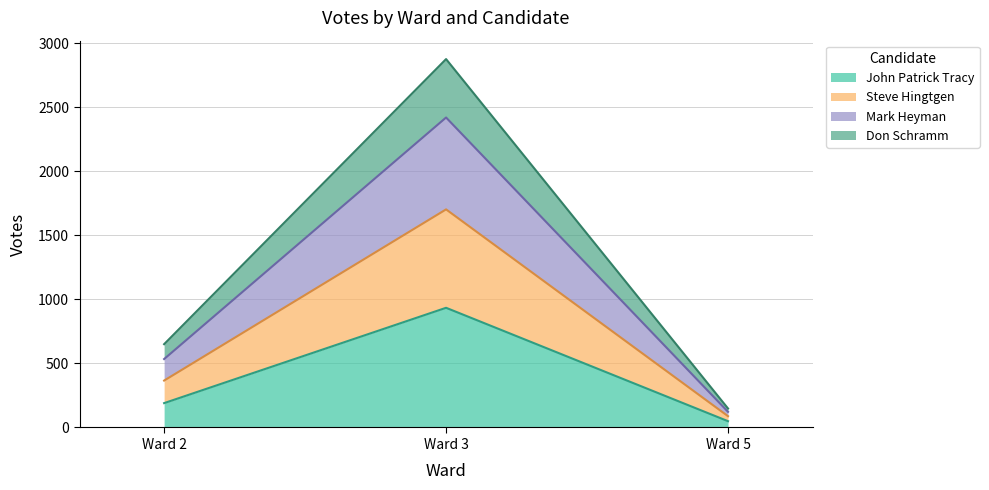

Is the value of Don Schramm at Ward 5 greater than the value of Steve Hingtgen at Ward 3?

No